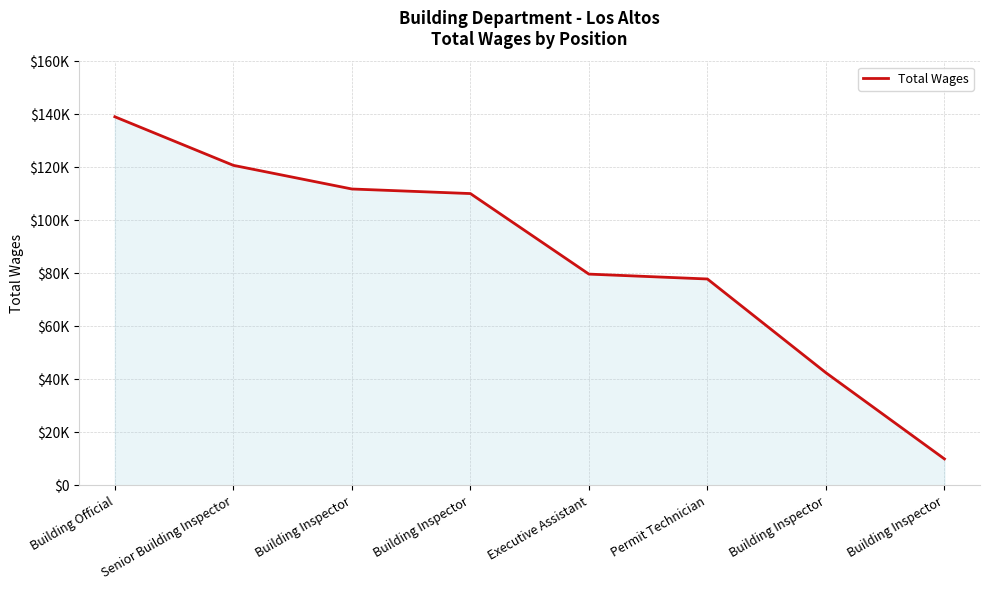

Reading left to right, what are all the values shown in this chart?

Building Official=139140	Senior Building Inspector=120809	Building Inspector=111884	Building Inspector=110157	Executive Assistant=79763	Permit Technician=77920	Building Inspector=42533	Building Inspector=10014